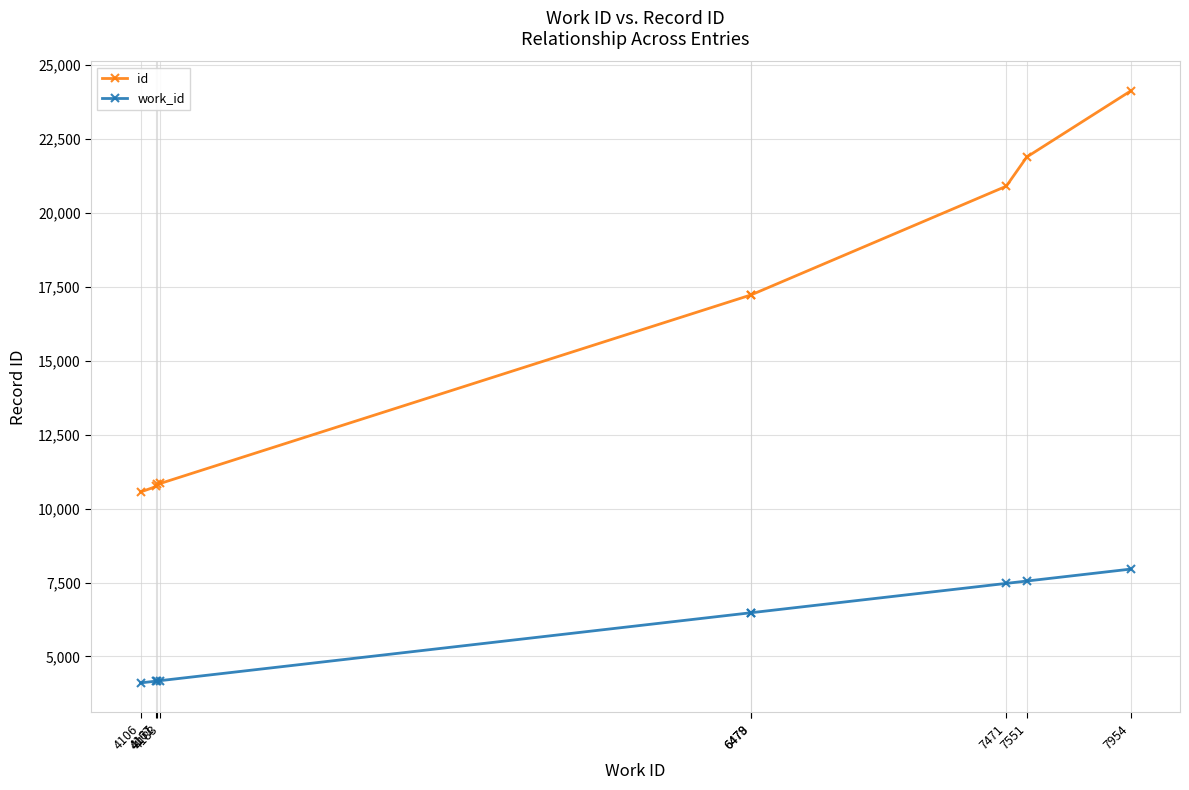

Which series has the widest spread of values?

id